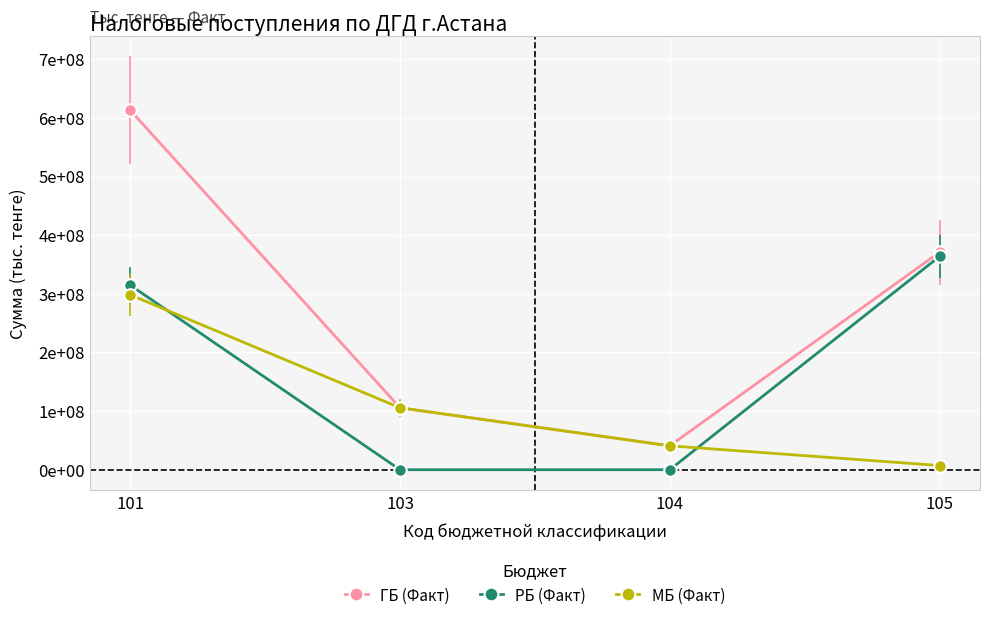

How many intersections are there between РБ (Факт) and МБ (Факт)?

2